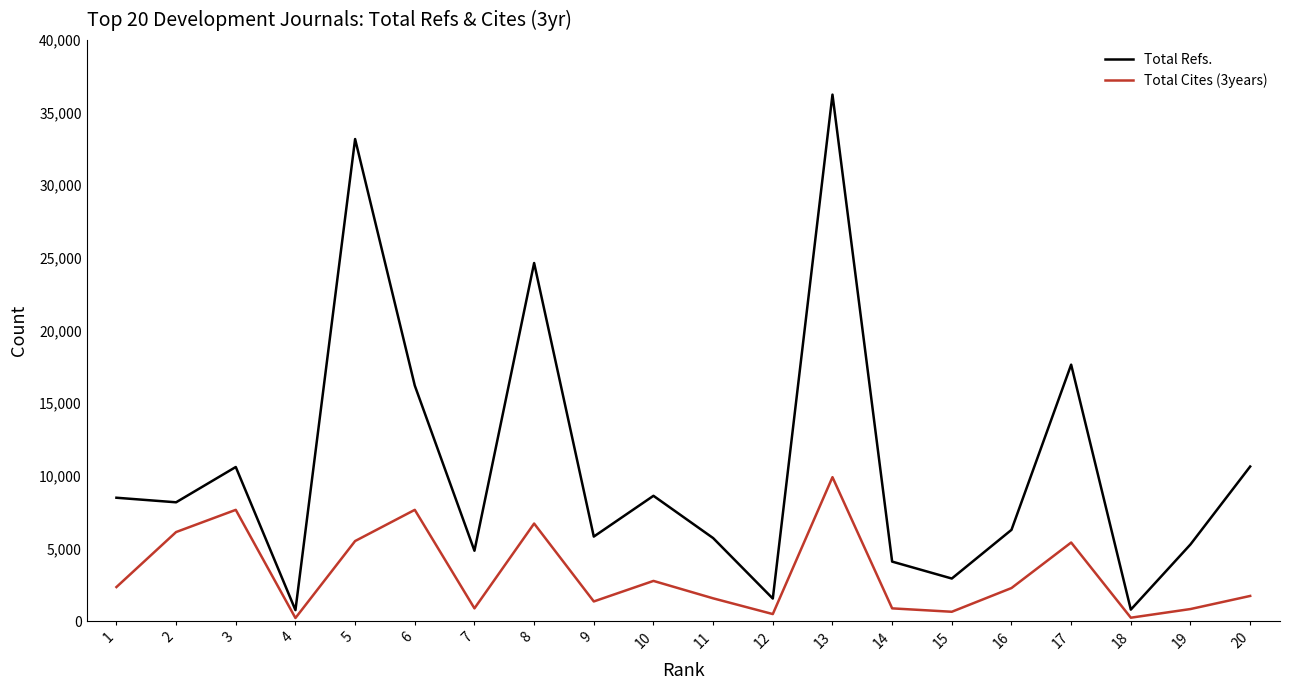

List the series in order of their peak value, lowest first.

Total Cites (3years), Total Refs.